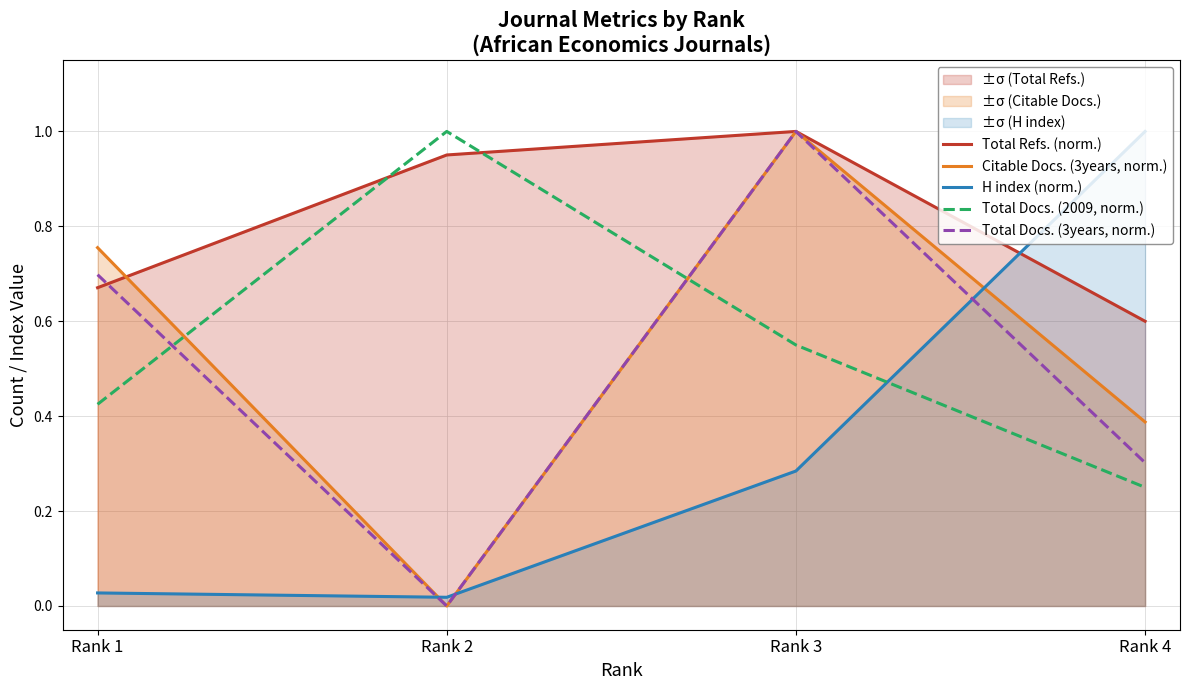

True or false: Total Docs. (3years, norm.) and Citable Docs. (3years, norm.) intersect in this chart.

False